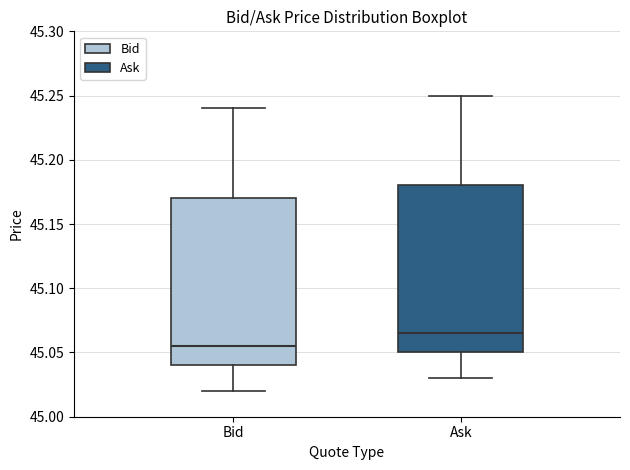

Which box has the lowest median line?

Bid